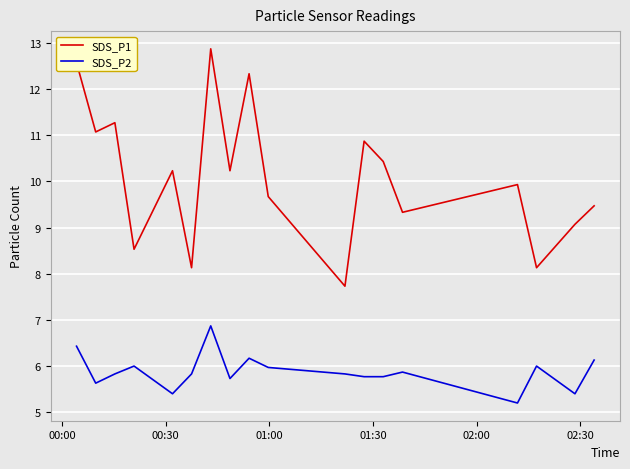

List the series in order of their overall mean, highest first.

SDS_P1, SDS_P2